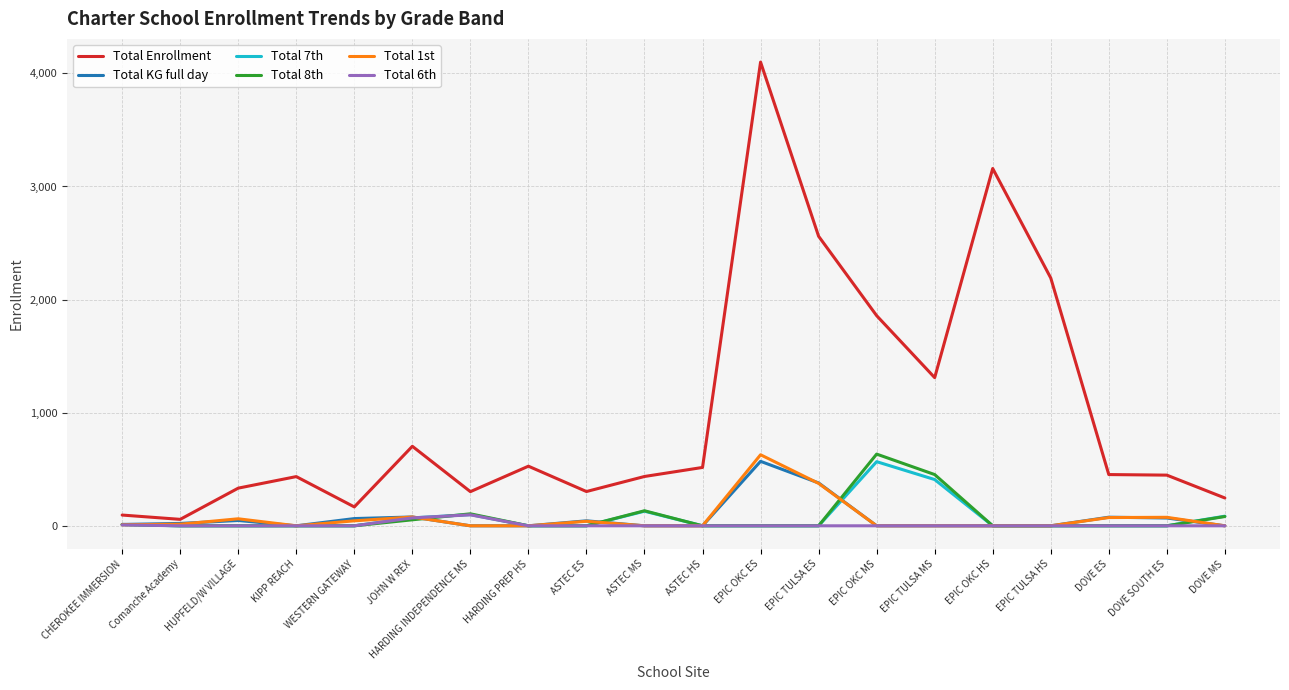

What is the sum of the Total KG full day values at Comanche Academy and EPIC OKC HS?

21